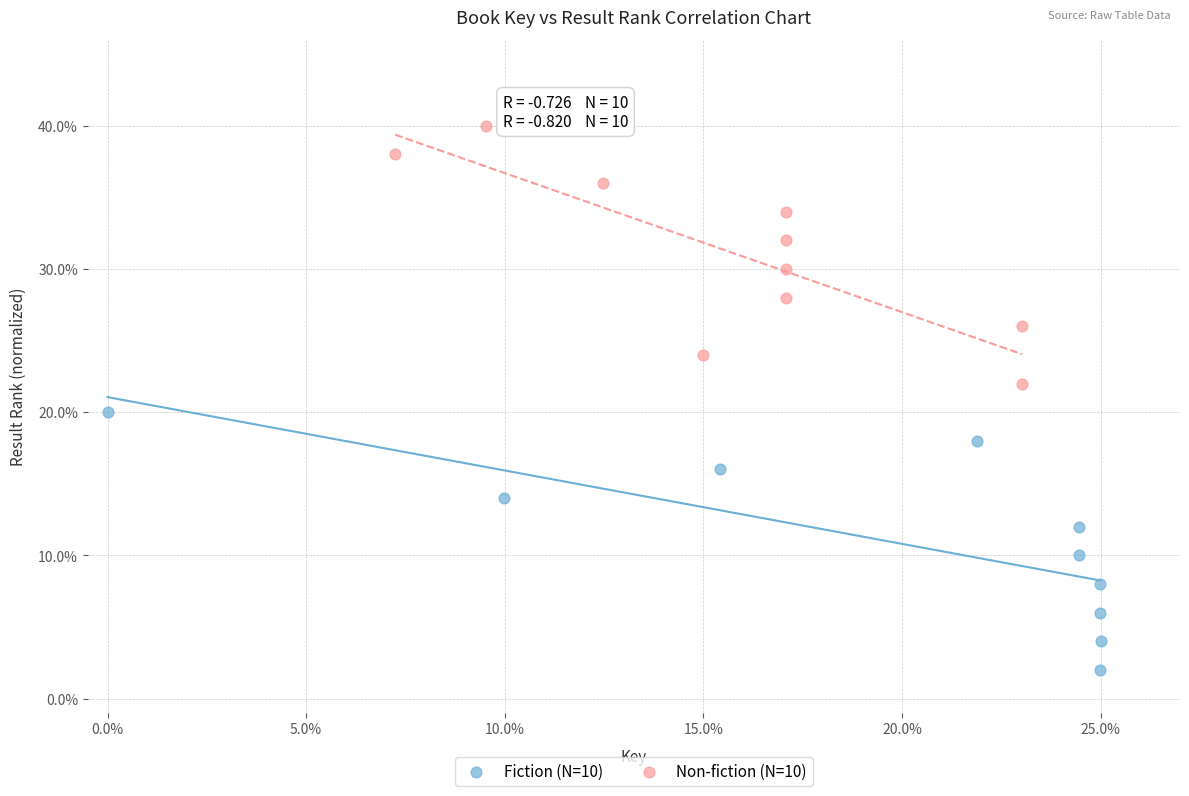

Which series contains the lowest Y value?

Fiction (N=10)